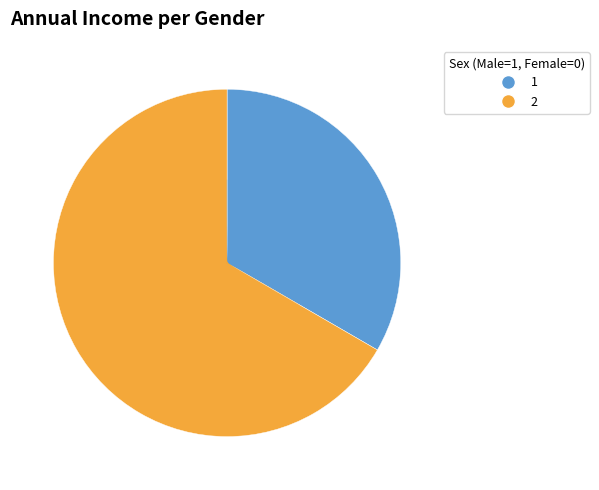

Does any single category account for the majority?

Yes